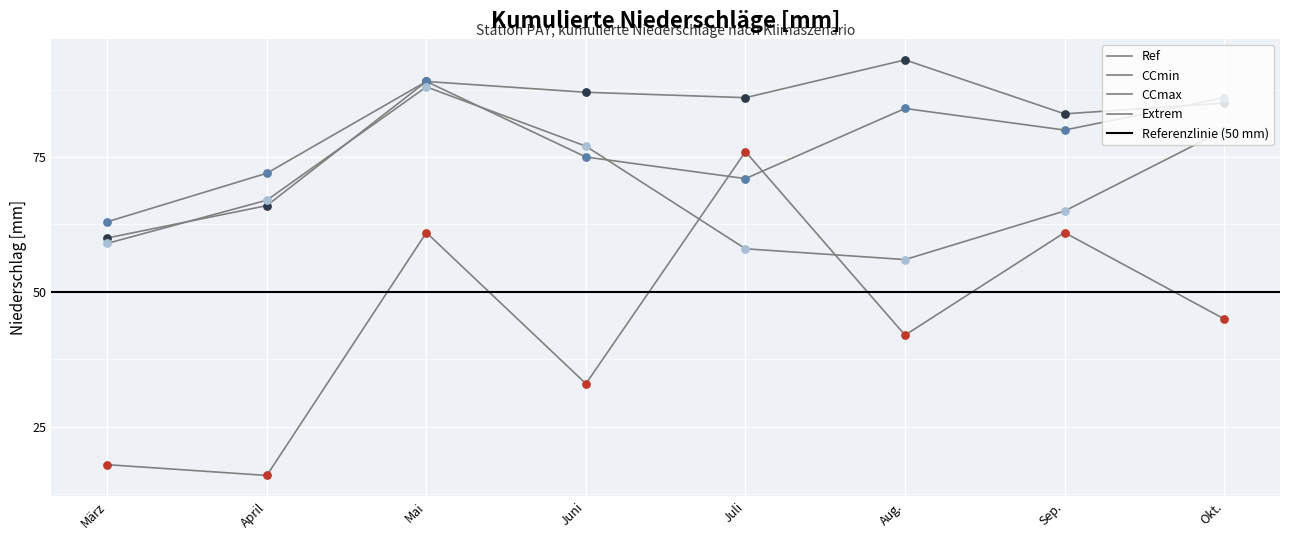

At which category is the sum across all series the highest?

Mai